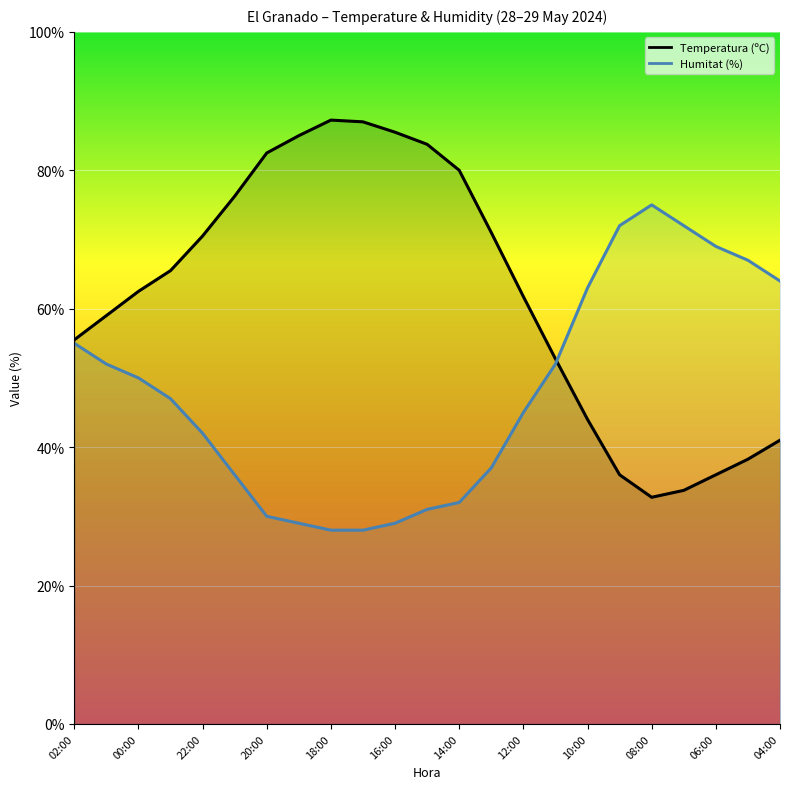

How many interior local peaks does the Humitat (%) series have?

1